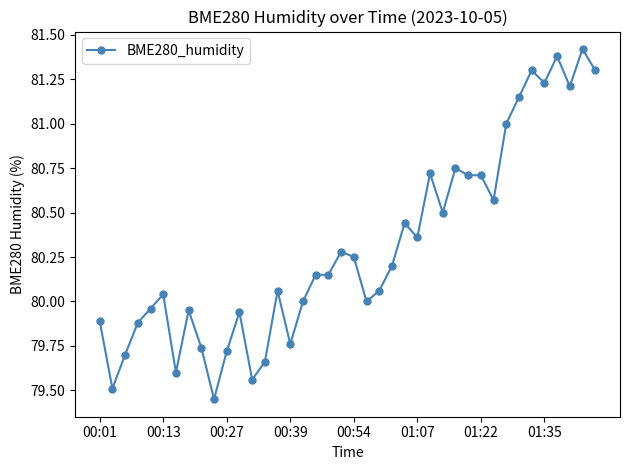

Count the number of data series in this chart.

1